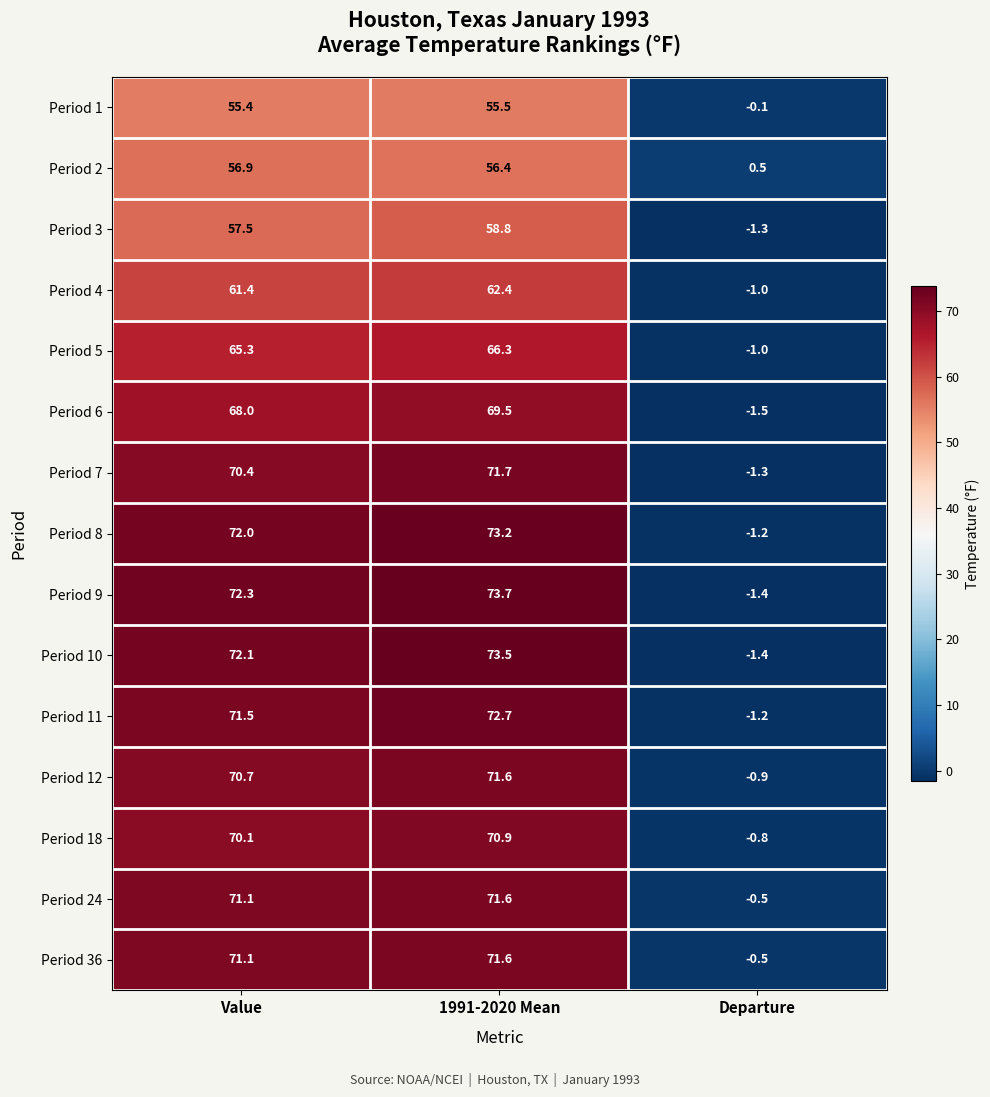

At which category does the chart reach its minimum across all series?

Departure